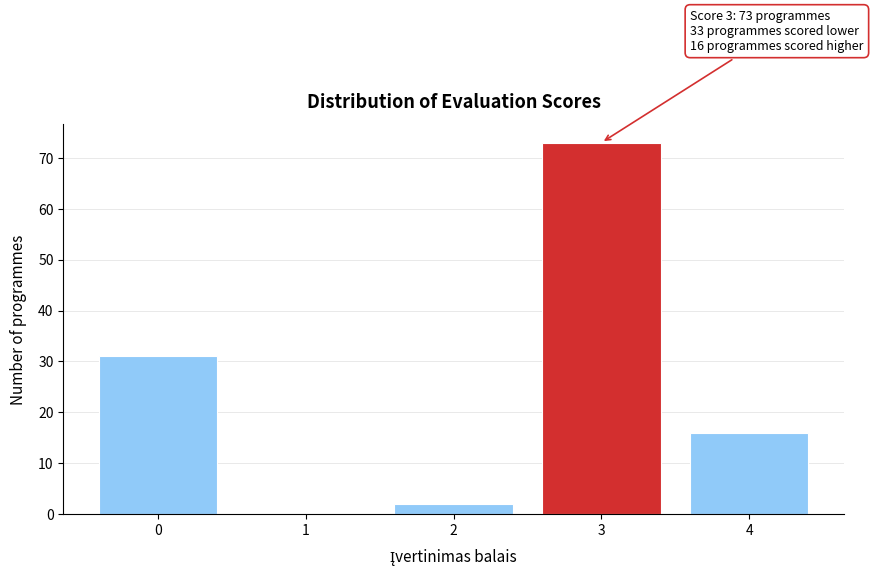

Reading left to right, list all the values displayed in this chart.

0=31	1=0	2=2	3=73	4=16